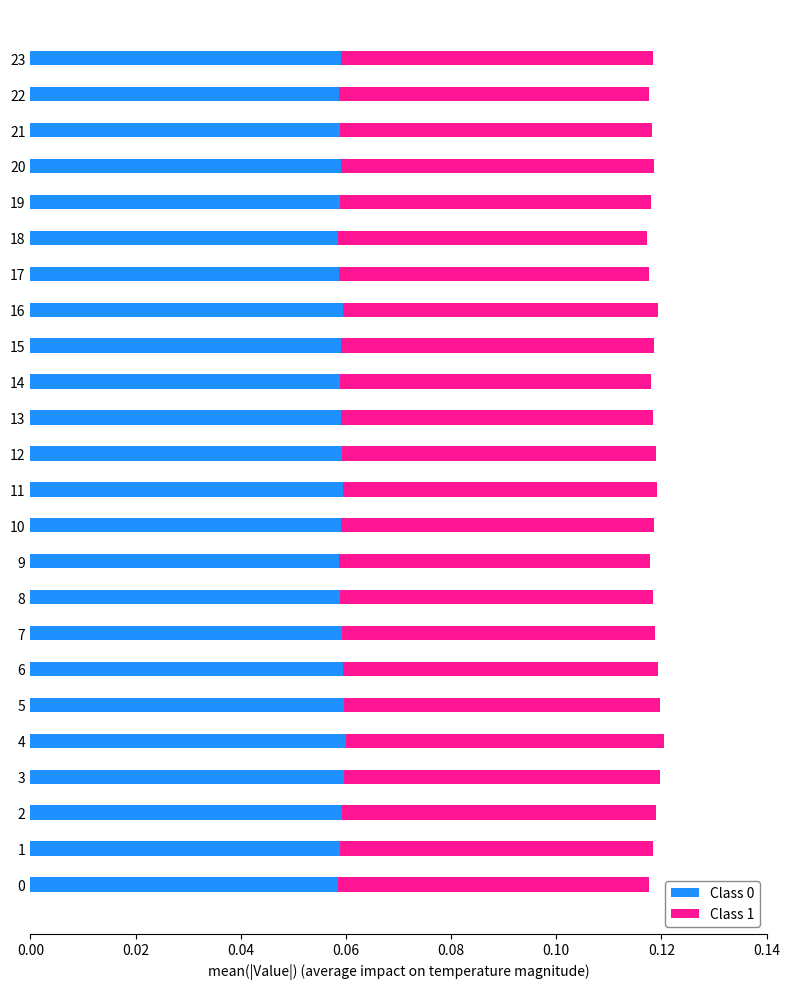

What are all the series names shown in the legend?

Class 0, Class 1